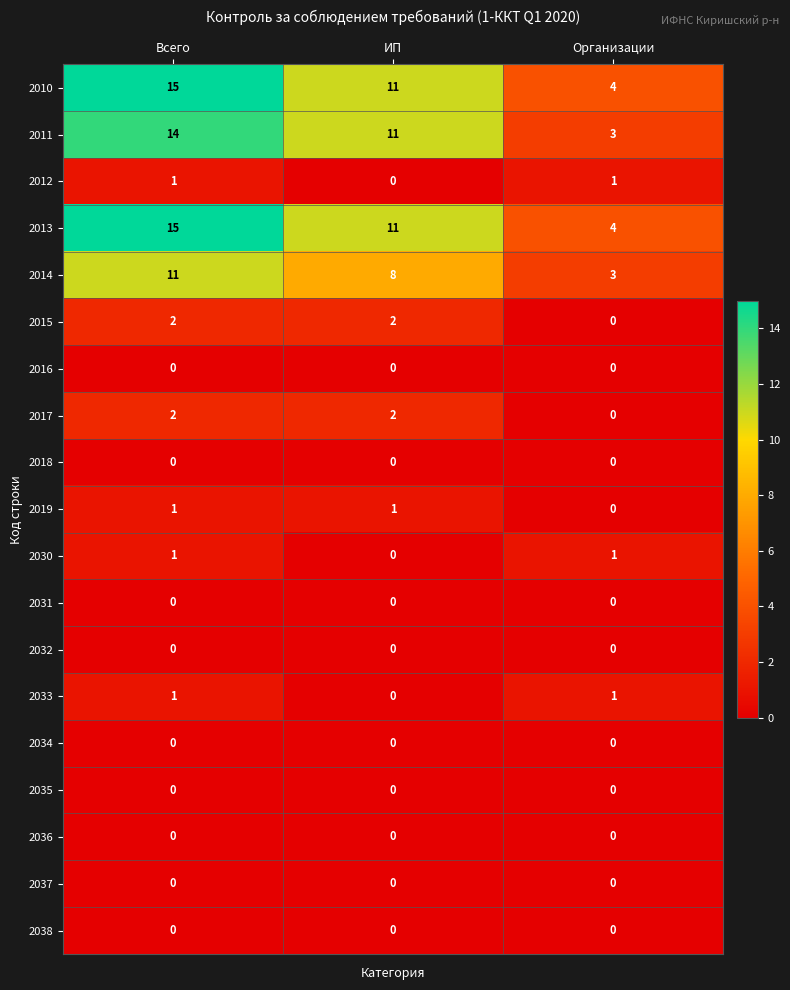

What is the total value across all series at Всего?

63